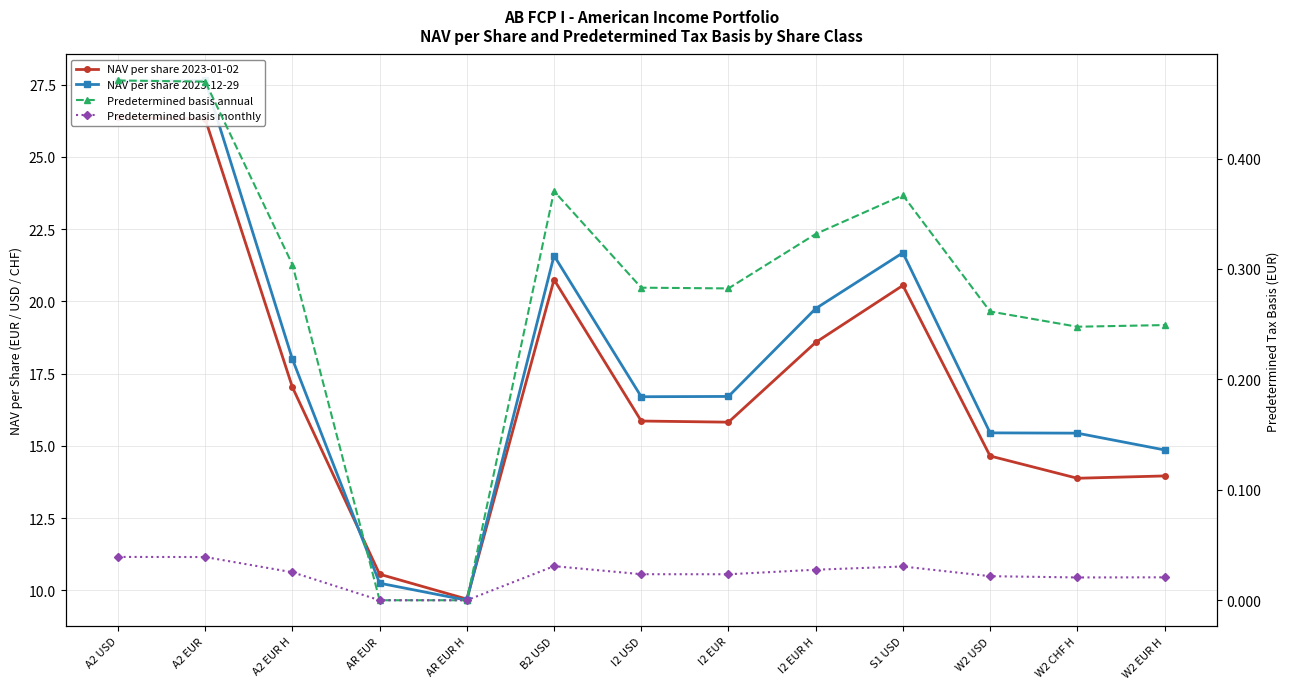

What is the sum of the Predetermined basis annual values at A2 EUR and A2 USD?

0.9